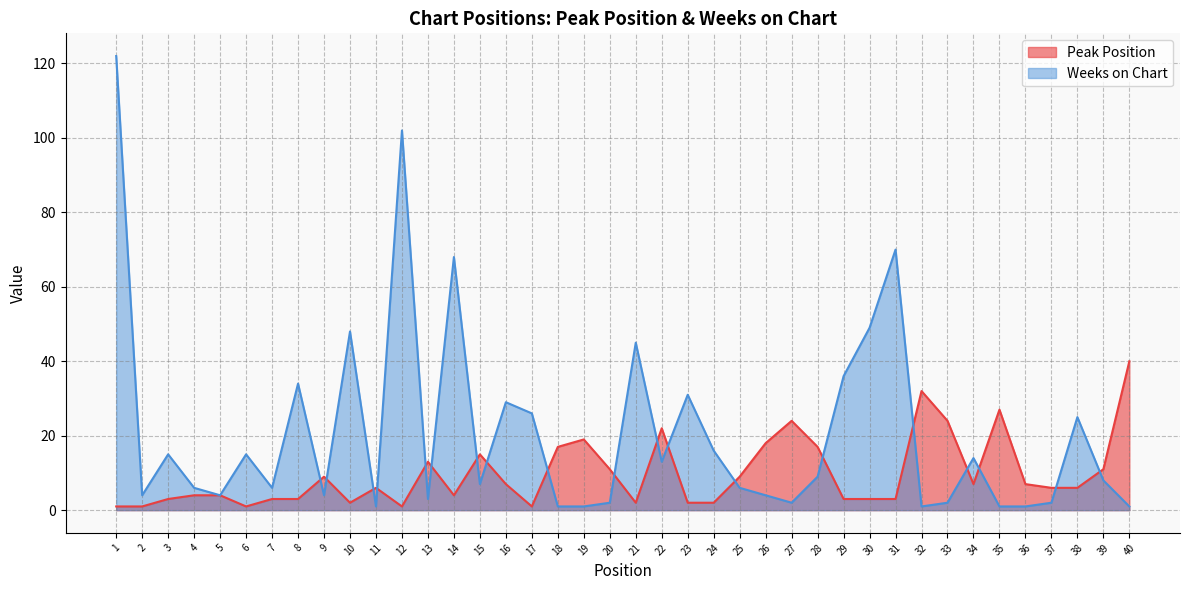

Between 9 and 32, which series saw the biggest shift?

Peak Position